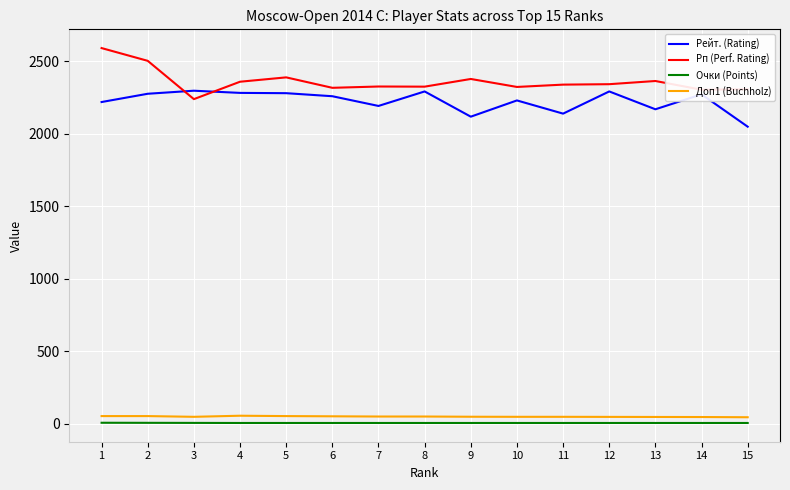

Rank the series at 8 from highest to lowest value.

Рп (Perf. Rating), Рейт. (Rating), Доп1 (Buchholz), Очки (Points)